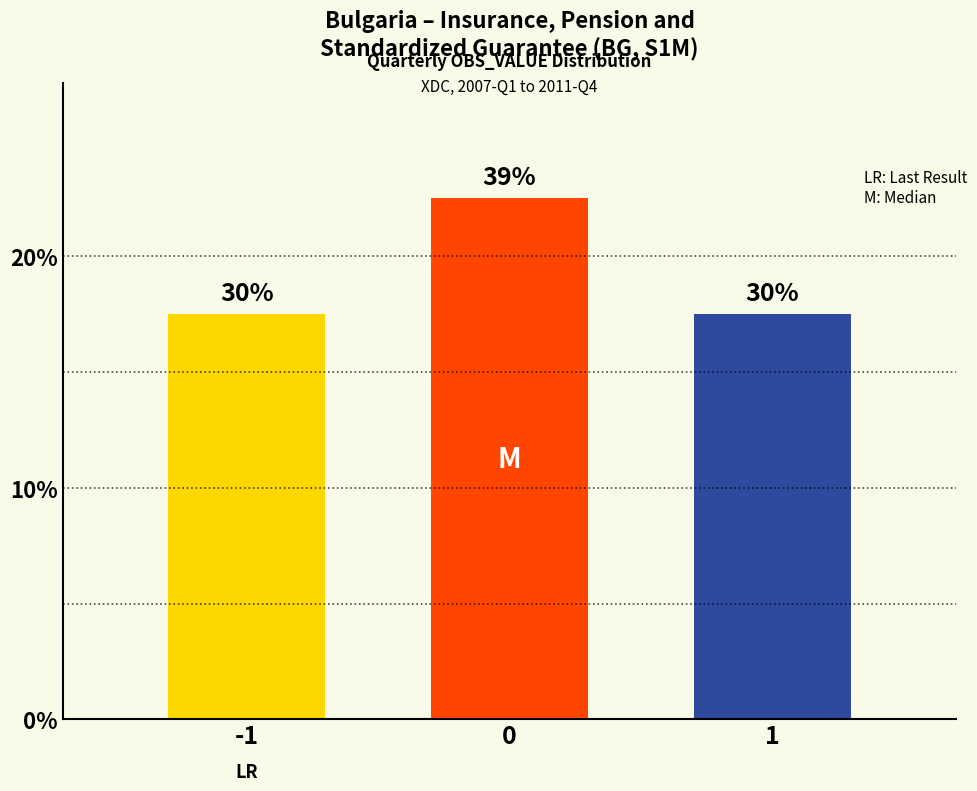

Are the bars horizontal?

No